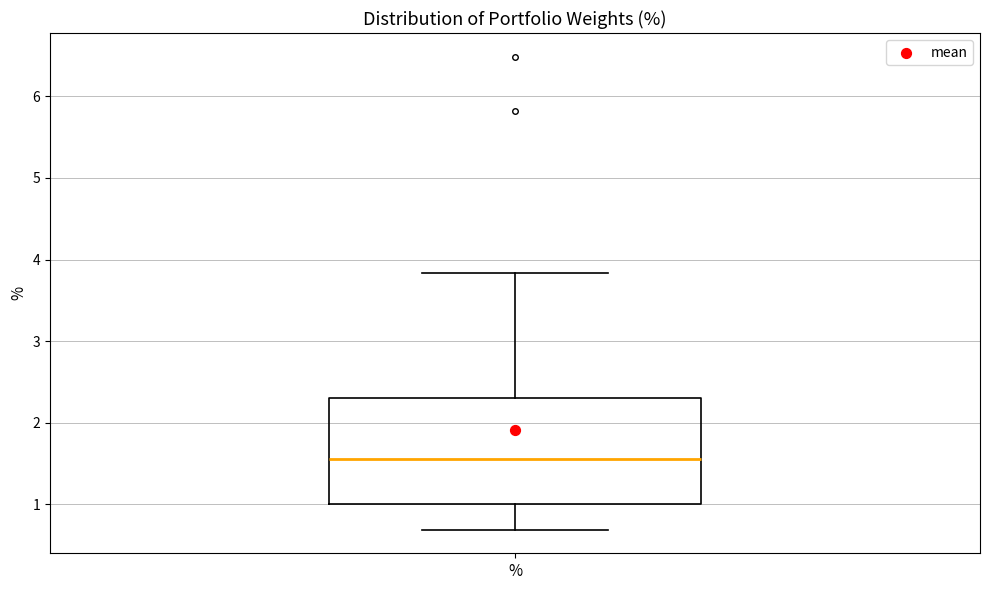

Where does the lower whisker of the box for % end on the y-axis? The values are not printed on the chart, so give them approximately, as read against the axis.

0.7